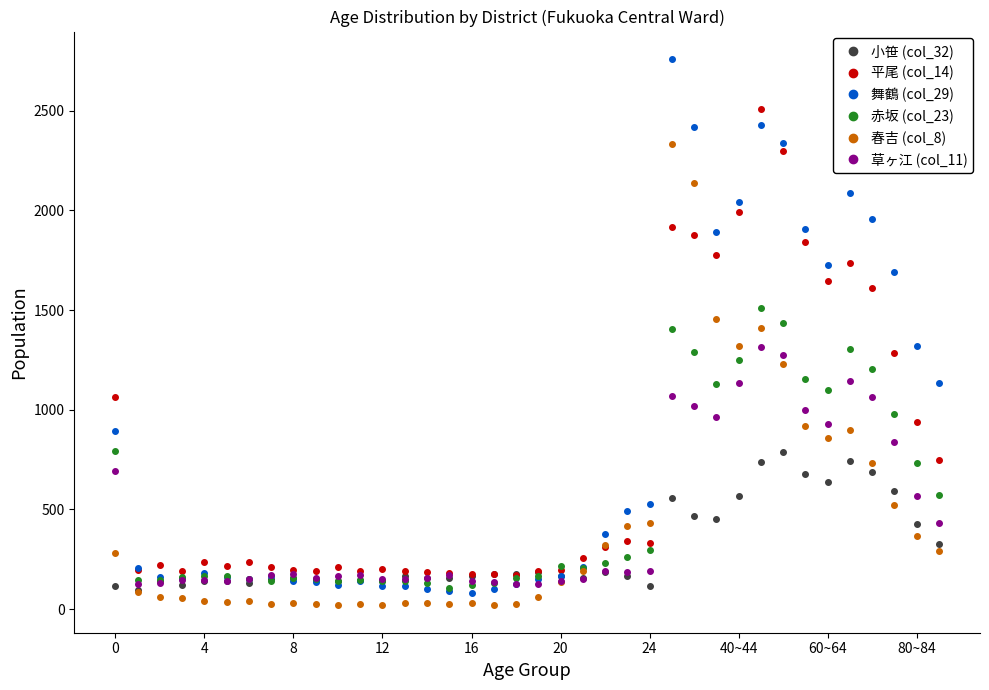

Which series has the largest range (max minus min)?

舞鶴 (col_29)